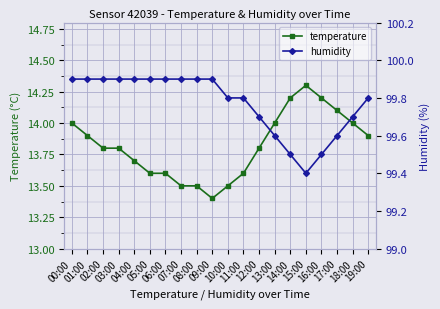

What is the label of the 3rd point from the left?

02:00